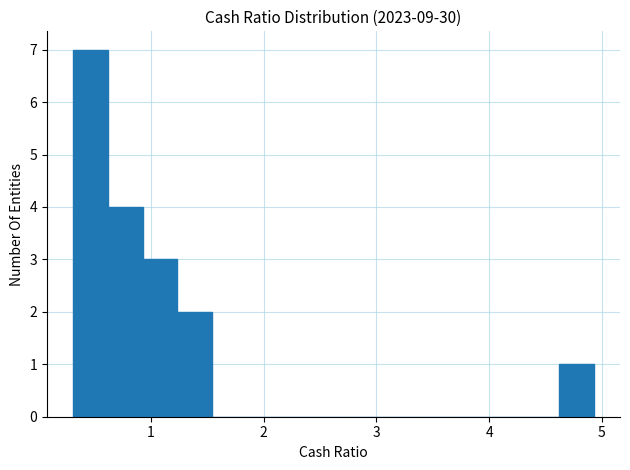

Read against the x-axis, roughly where is the centre of the tallest bar?

0.5